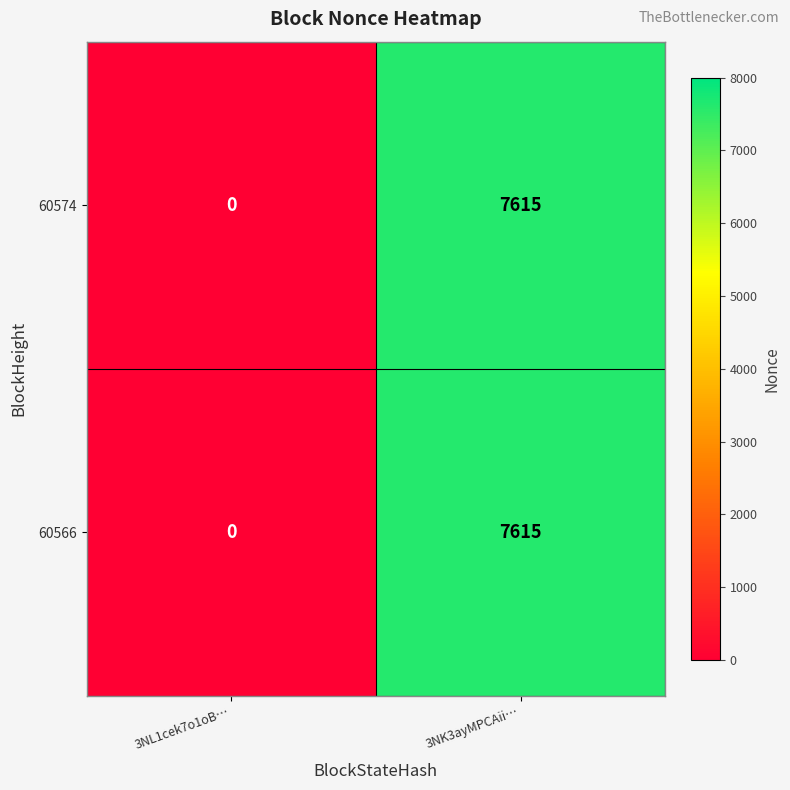

What is the average value of the 60566 series?

3808